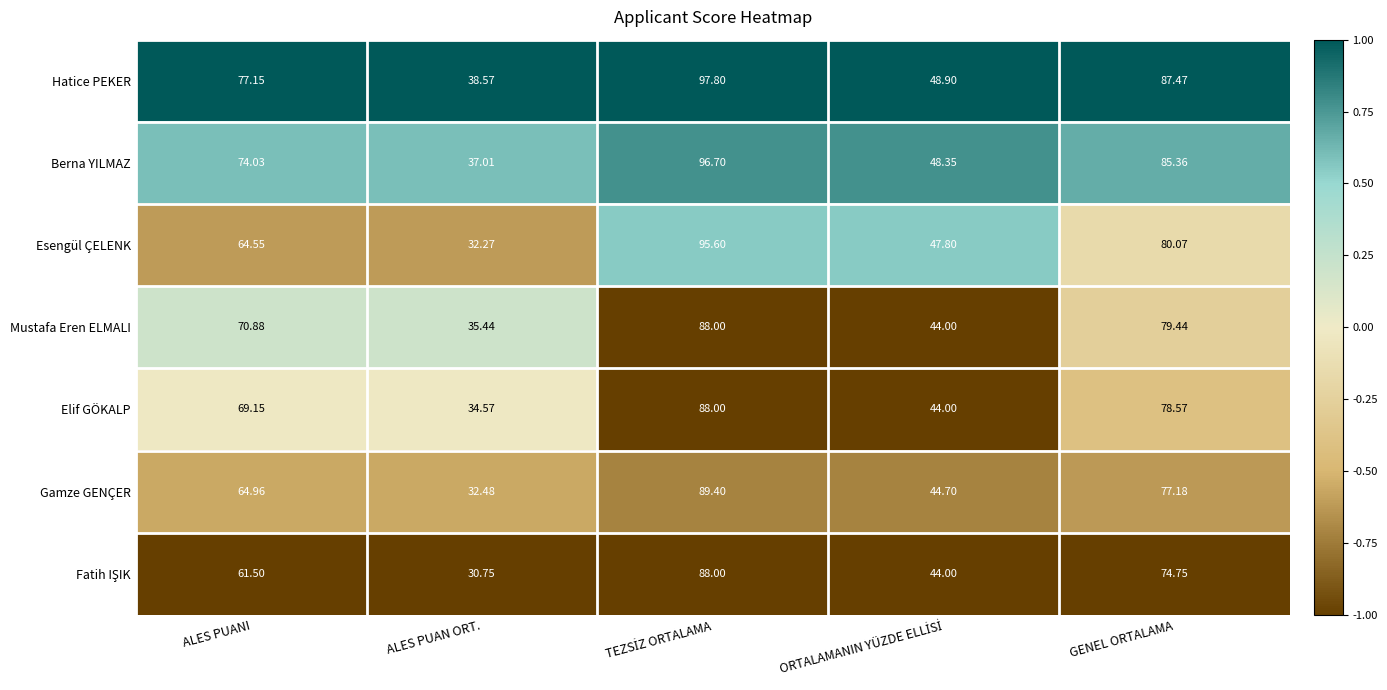

Which series has the largest total across all categories?

Hatice PEKER